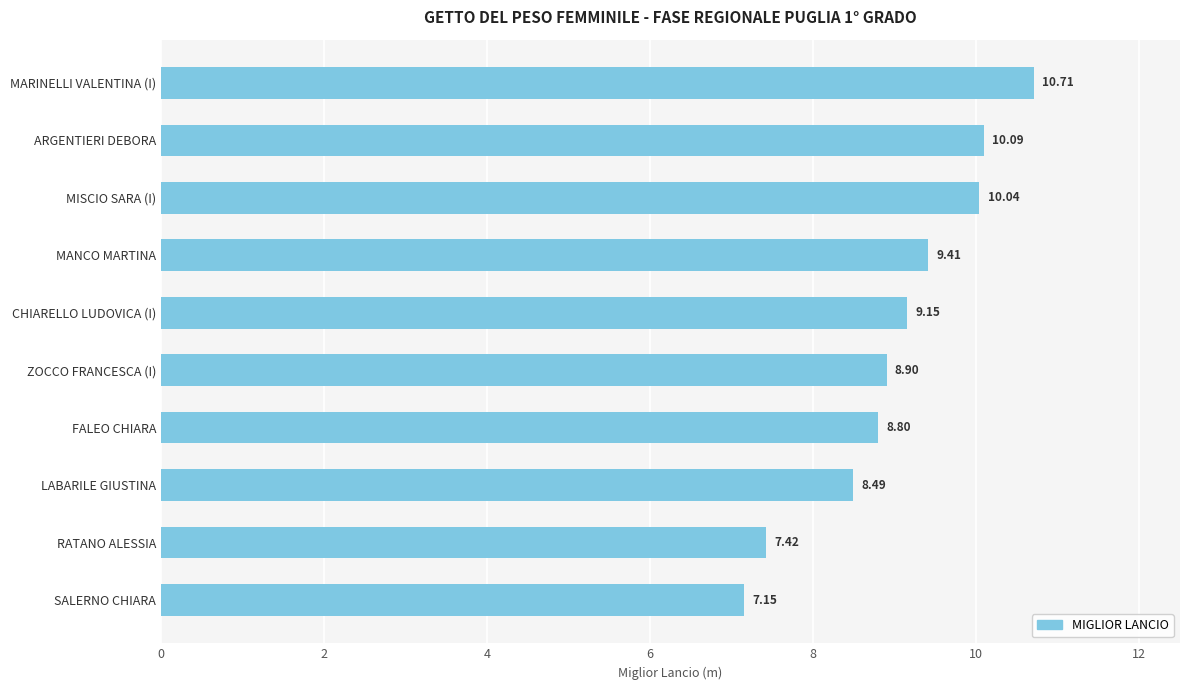

Are the bars horizontal?

Yes